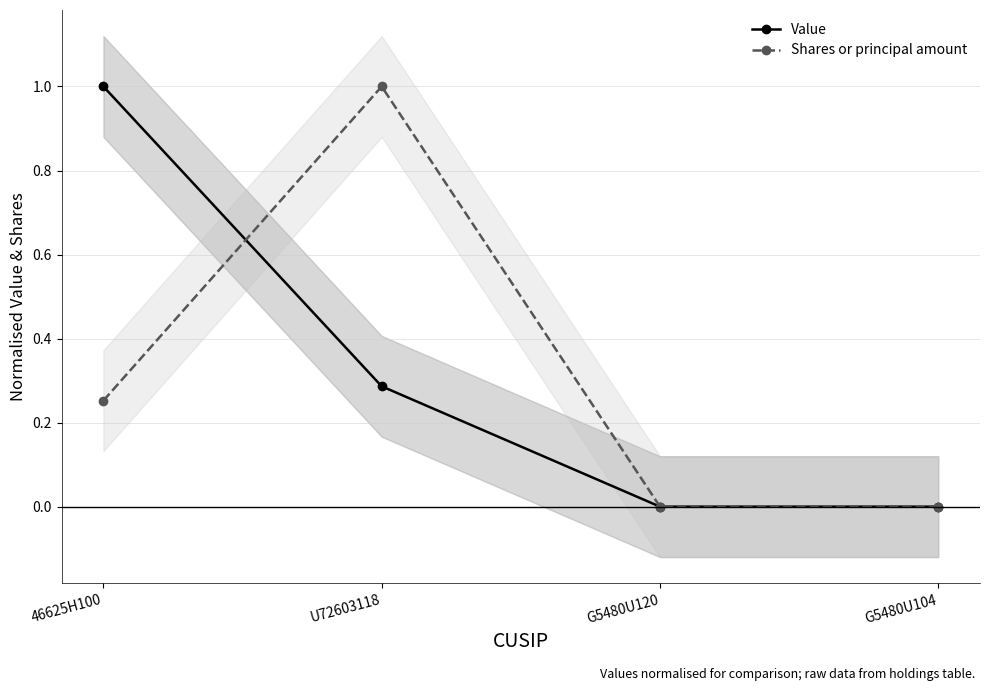

Is it true that Value equals 0.5 at U72603118?

False